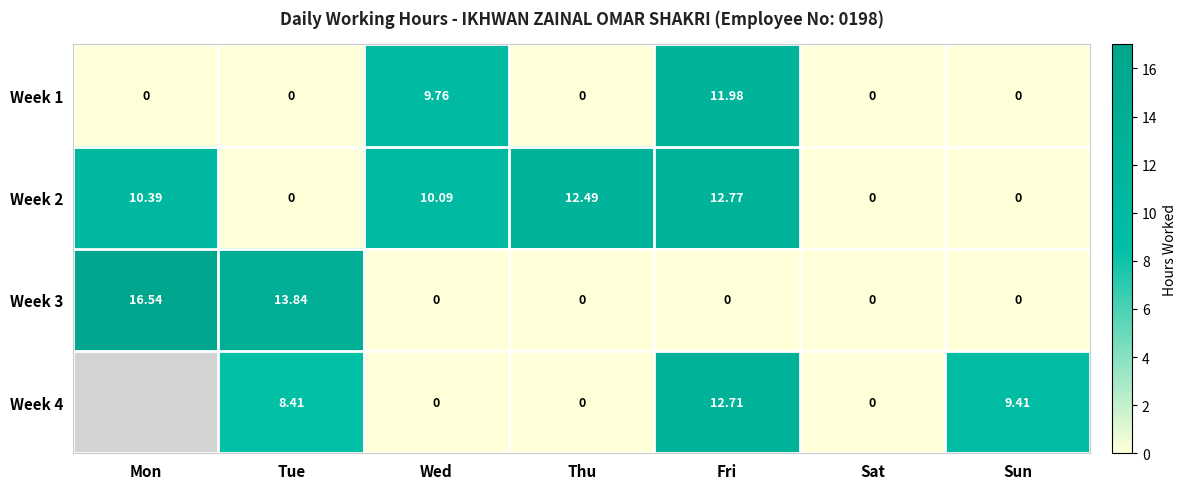

How many positive values does the Week 1 series have?

2